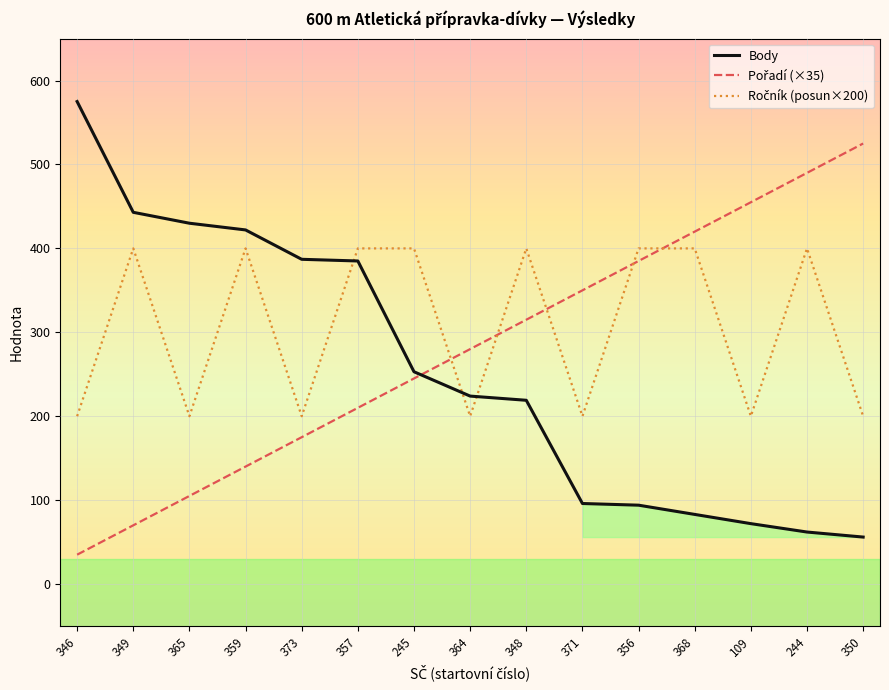

True or false: Ročník (posun×200) and Pořadí (×35) intersect in this chart.

True